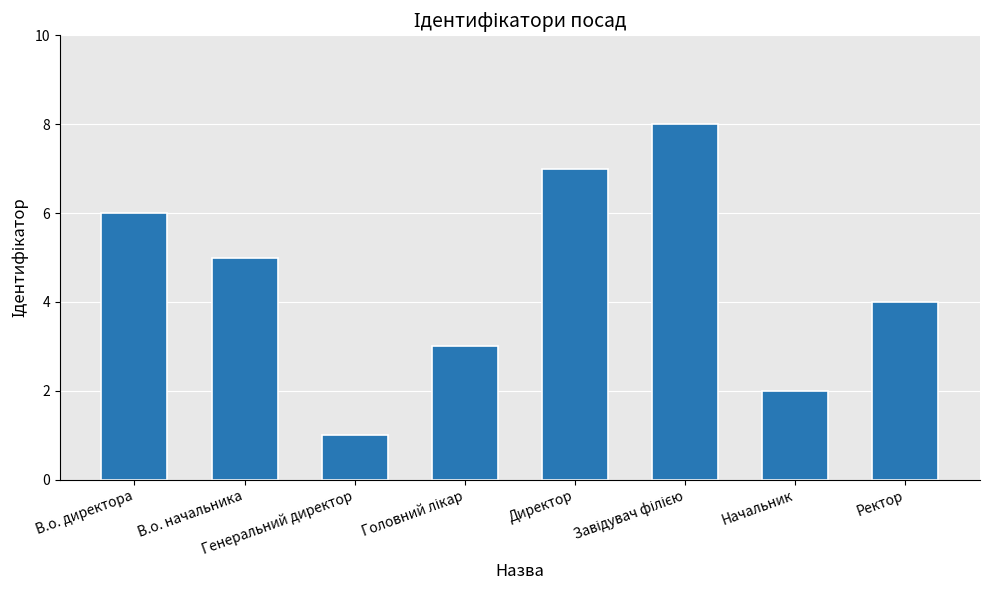

What is the sum of all values?

36